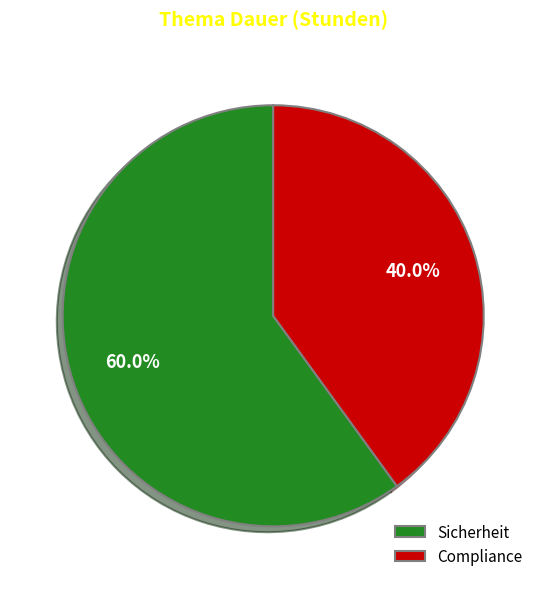

Which category has the smallest portion of the pie?

Compliance